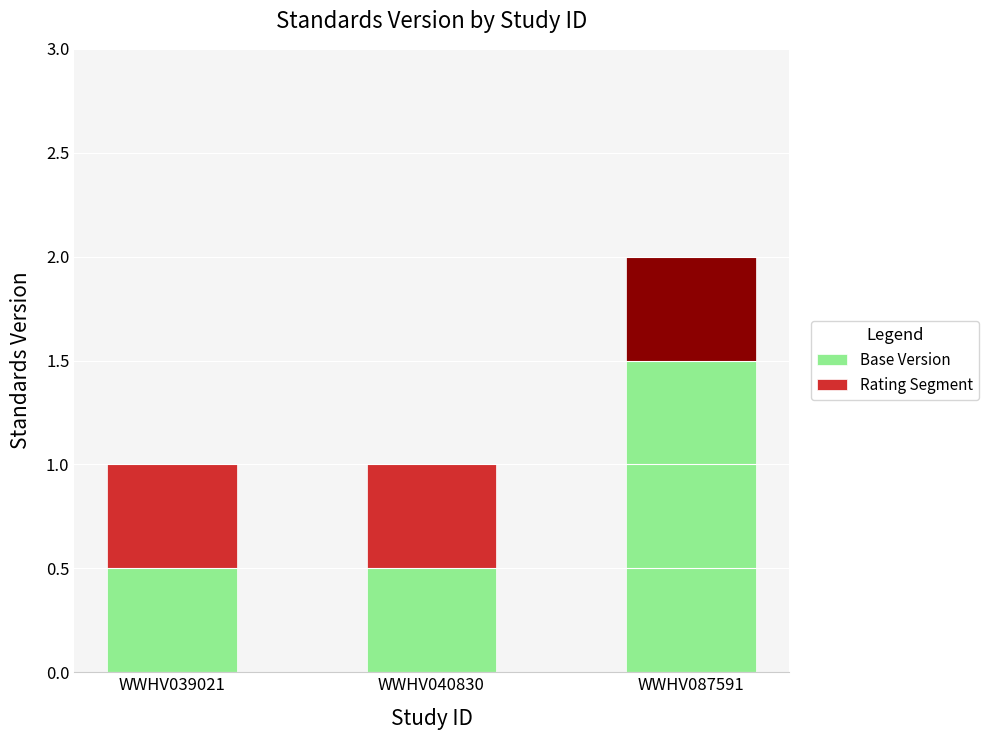

What is the difference between the maximum and minimum values in the Base Version series?

1.0